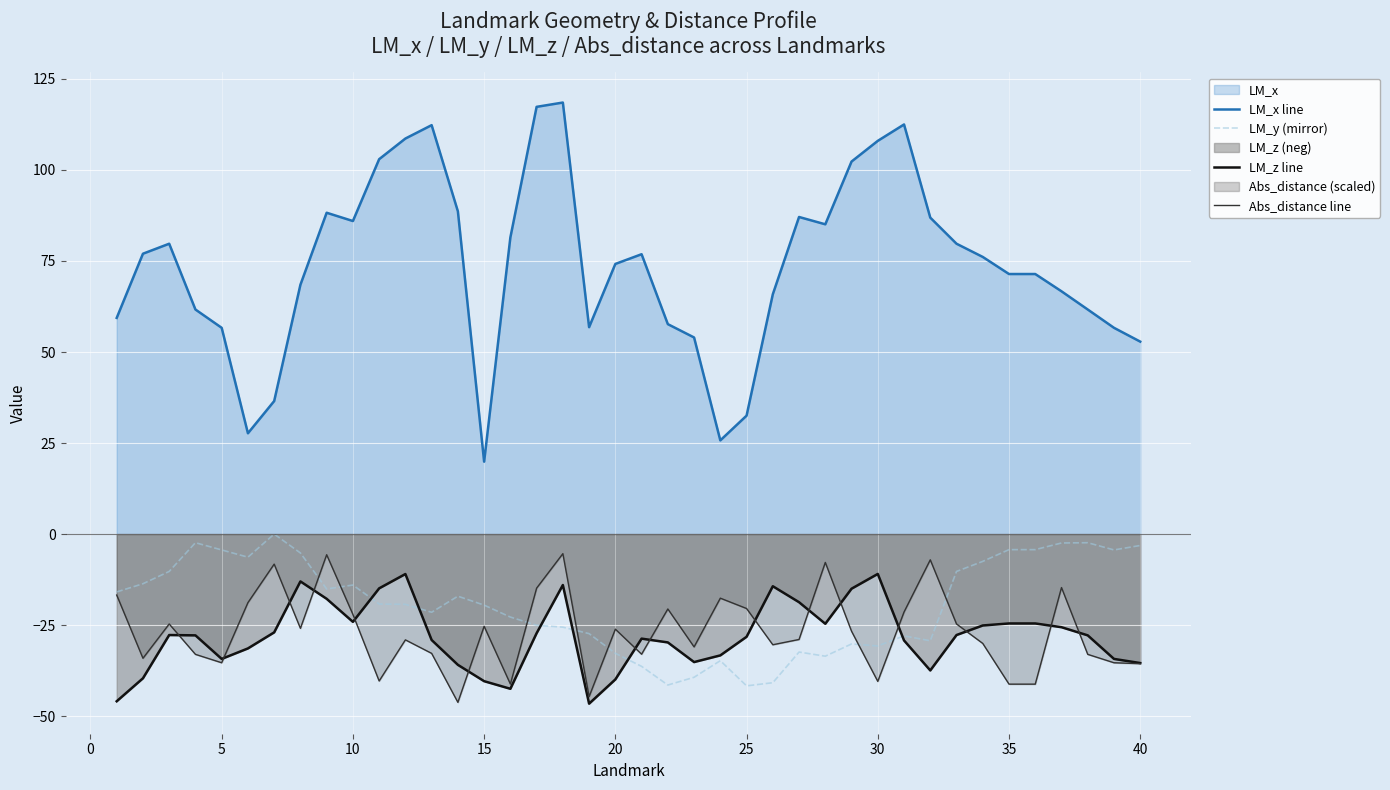

True or false: LM_y (mirror) and LM_x line intersect in this chart.

False